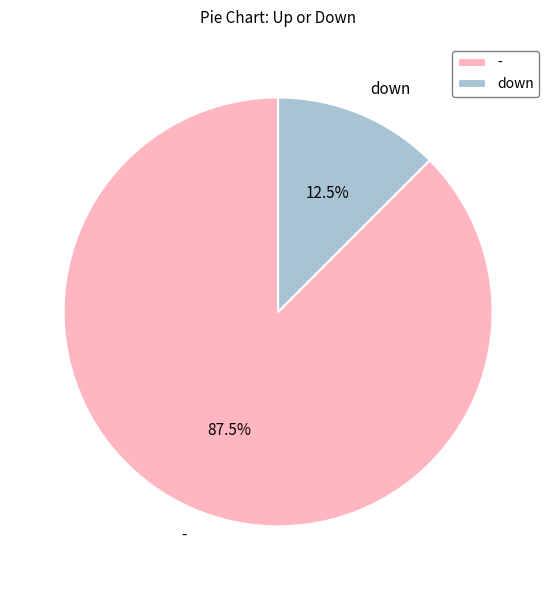

How much of the chart is everything except -?

12.5%